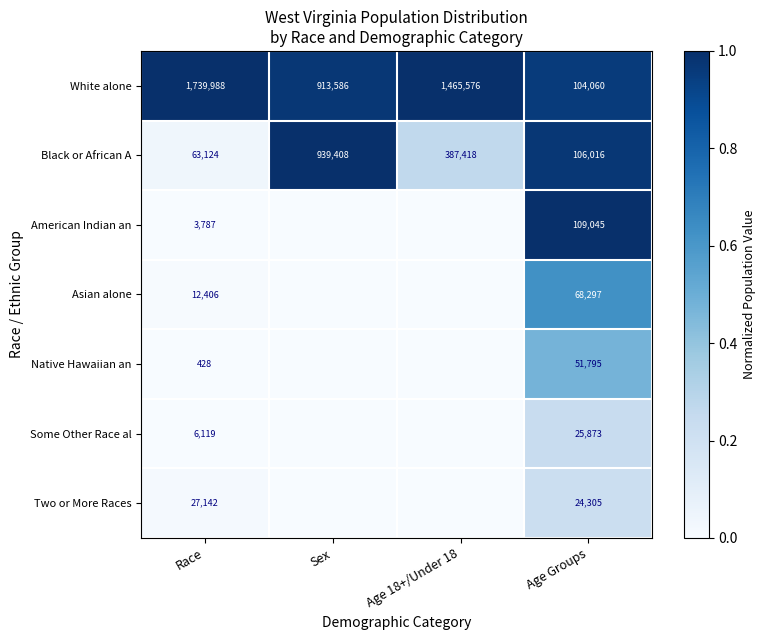

What is the difference between the maximum and minimum values in the White alone series?

1635928